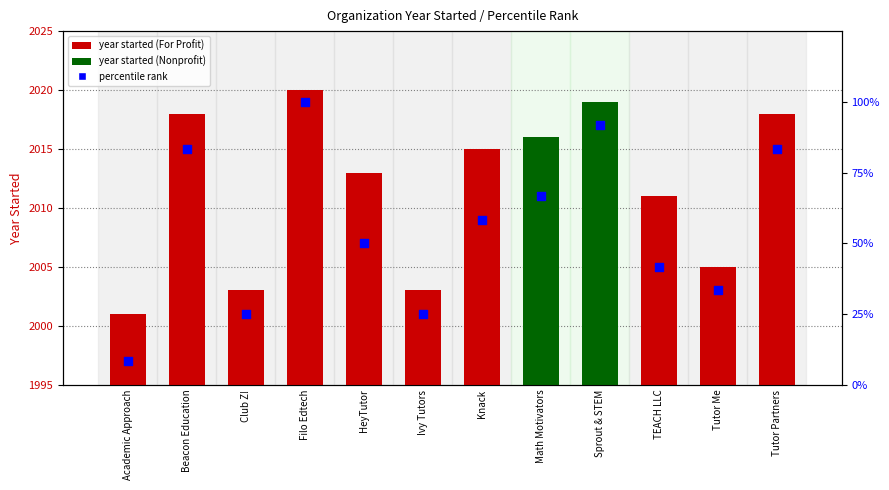

At how many categories does at least one series exceed 1341?

12